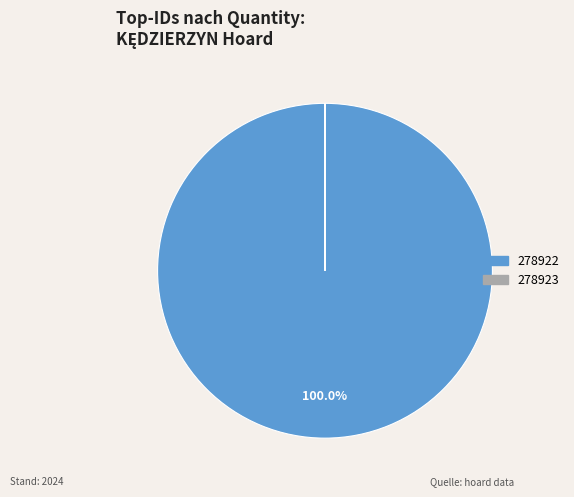

Which category accounts for the majority?

278922